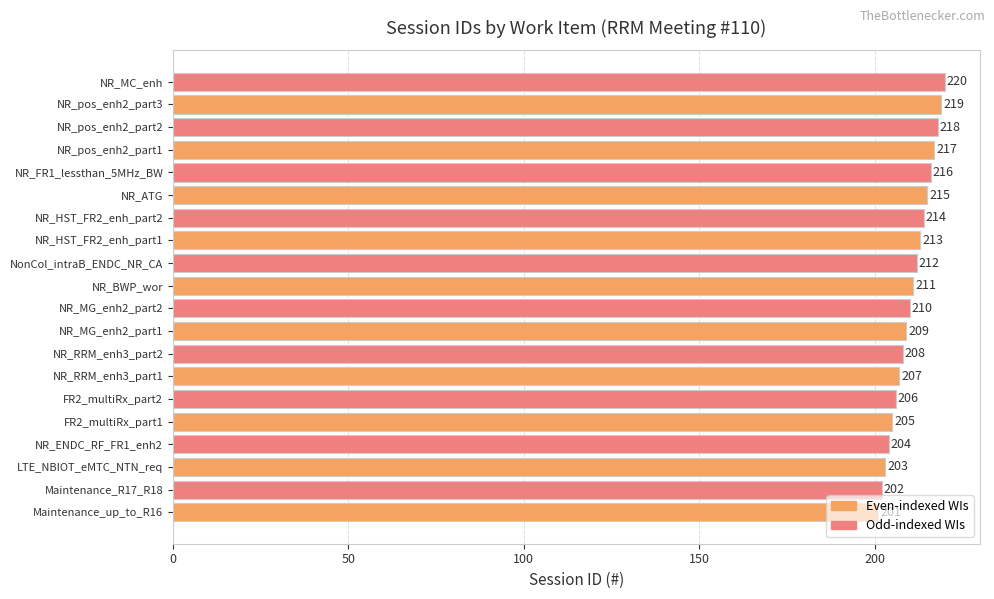

What is the difference between the maximum and second lowest values?

18